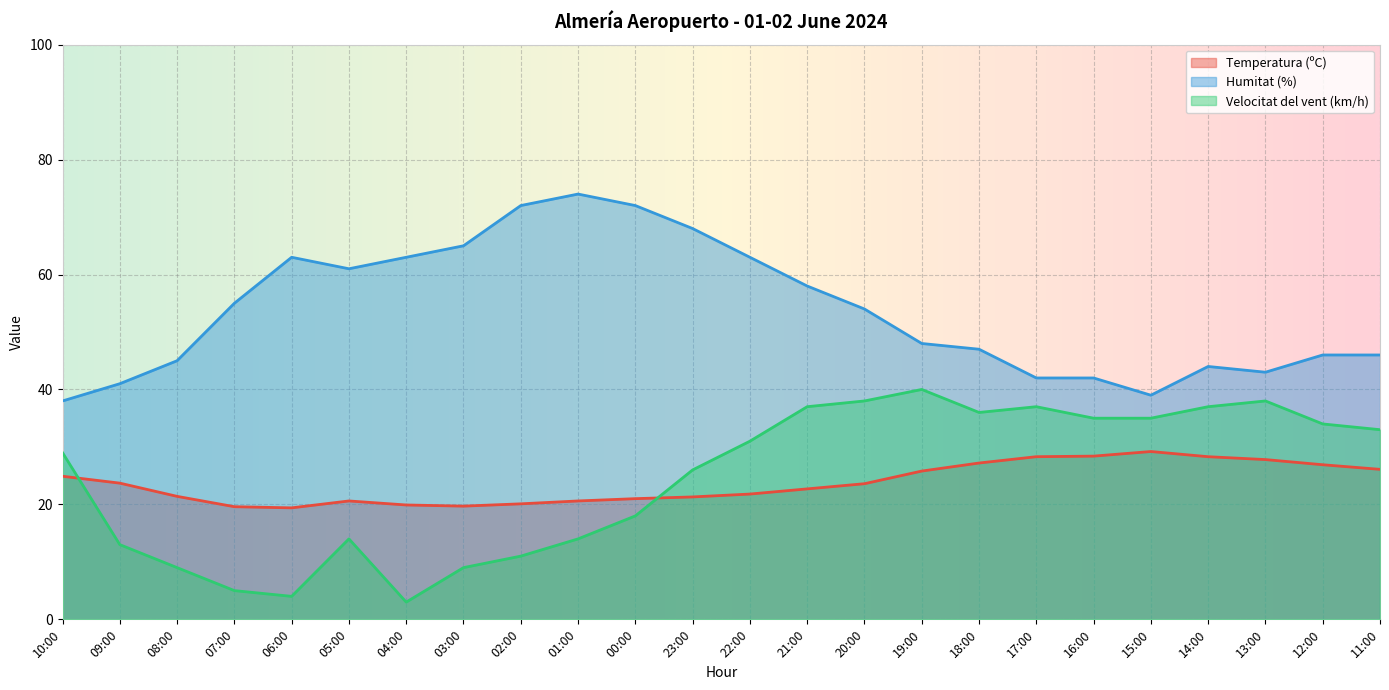

Where is the first local maximum for Velocitat del vent (km/h)?

05:00